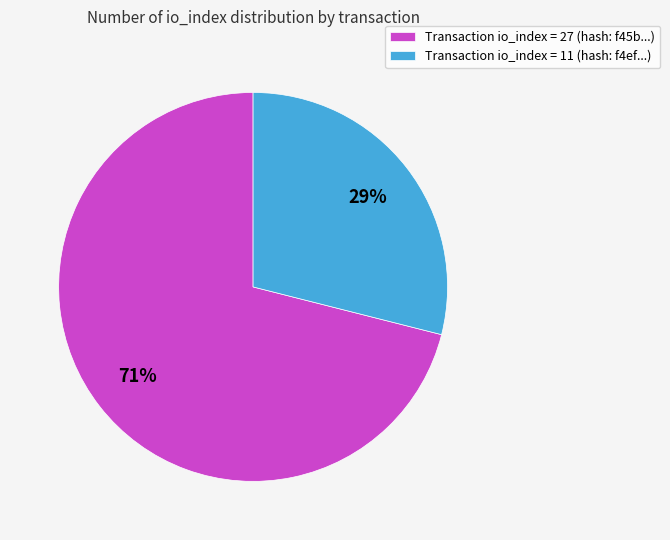

Rank the categories by value from lowest to highest.

Transaction io_index = 11 (hash: f4ef...), Transaction io_index = 27 (hash: f45b...)